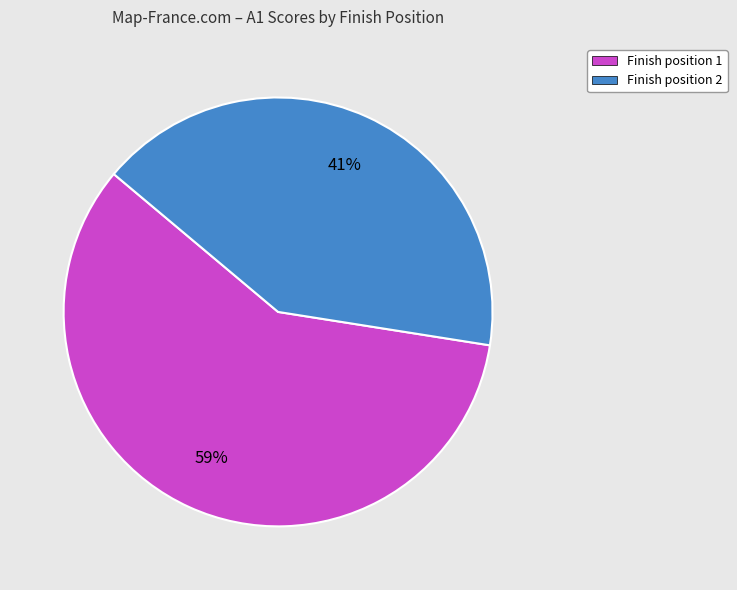

Is there any slice that represents more than half of the pie?

Yes